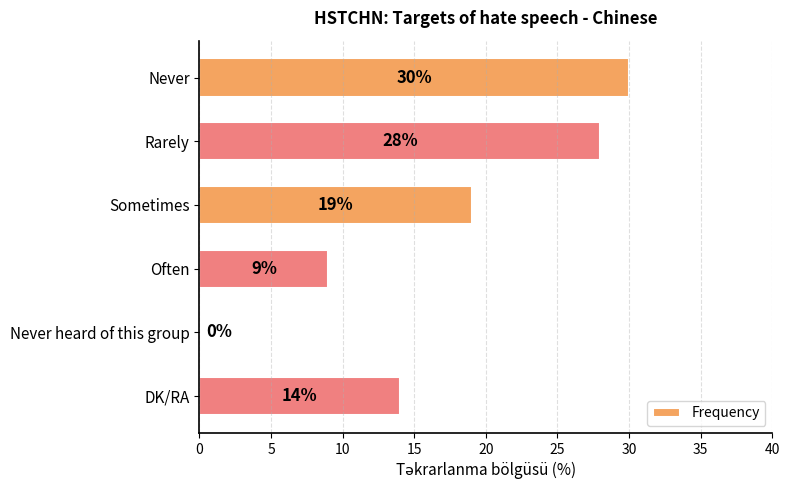

Is it true that the value at Sometimes is 19?

True